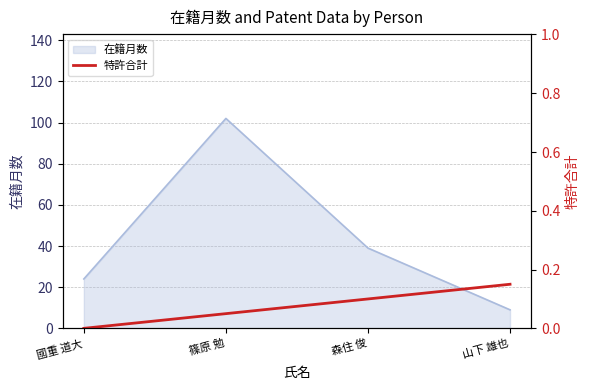

True or false: 在籍月数 has a value of 21 at 篠原 勉.

False